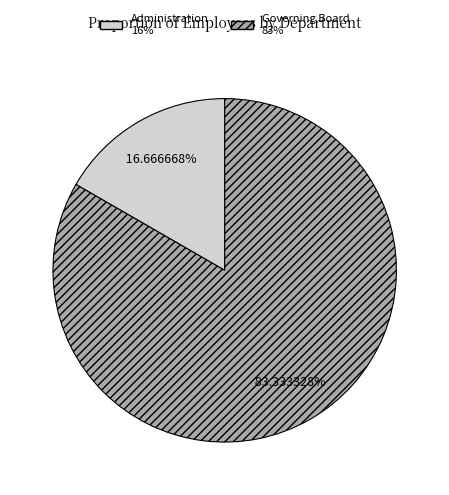

Is it true that Administration is 3% of the pie?

False